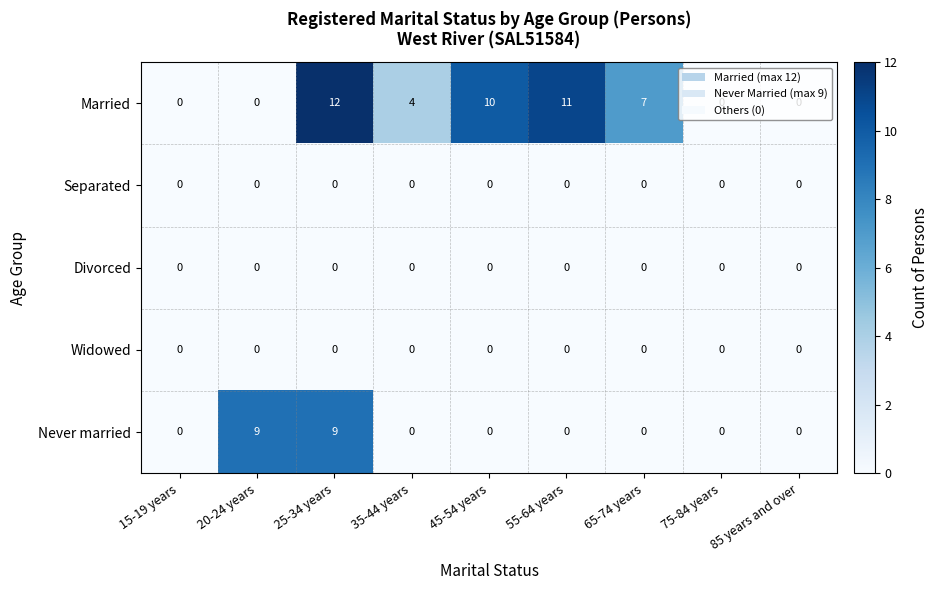

At which label does Married first exceed 4?

25-34 years